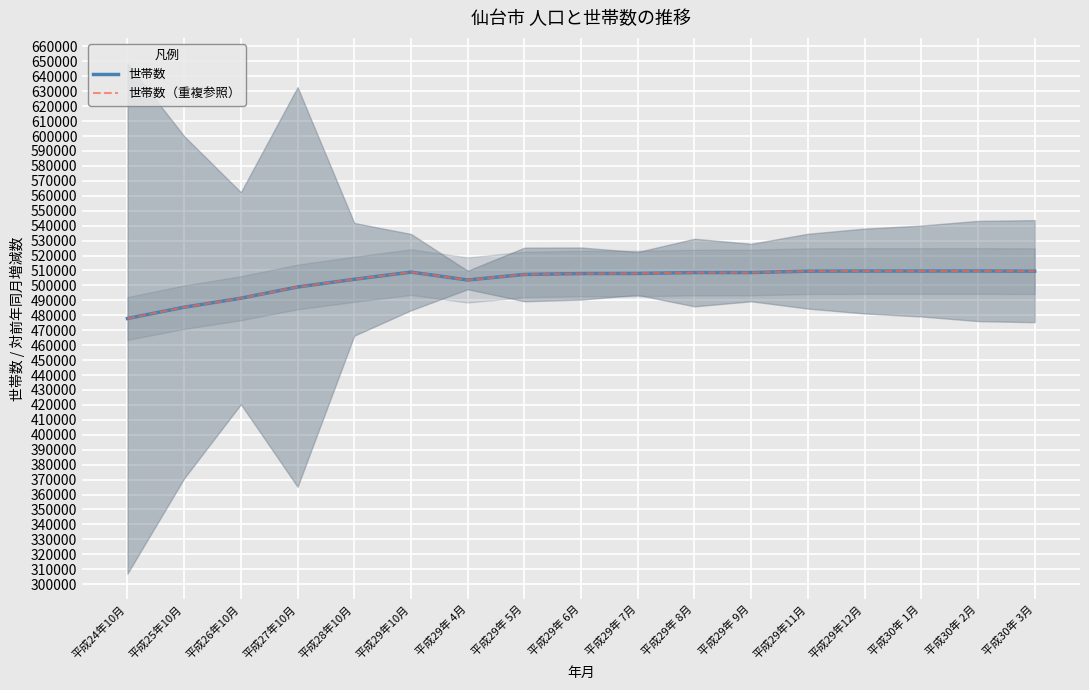

Reading right to left, transcribe all the data shown in this chart.

世帯数: 平成30年 3月=509528	平成30年 2月=509655	平成30年 1月=509617	平成29年12月=509621	平成29年11月=509523	平成29年 9月=508613	平成29年 8月=508596	平成29年 7月=507995	平成29年 6月=507936	平成29年 5月=507322	平成29年 4月=503632	平成29年10月=508889	平成28年10月=504087	平成27年10月=498953	平成26年10月=491423	平成25年10月=485397	平成24年10月=477857
世帯数（重複参照）: 平成30年 3月=509528	平成30年 2月=509655	平成30年 1月=509617	平成29年12月=509621	平成29年11月=509523	平成29年 9月=508613	平成29年 8月=508596	平成29年 7月=507995	平成29年 6月=507936	平成29年 5月=507322	平成29年 4月=503632	平成29年10月=508889	平成28年10月=504087	平成27年10月=498953	平成26年10月=491423	平成25年10月=485397	平成24年10月=477857